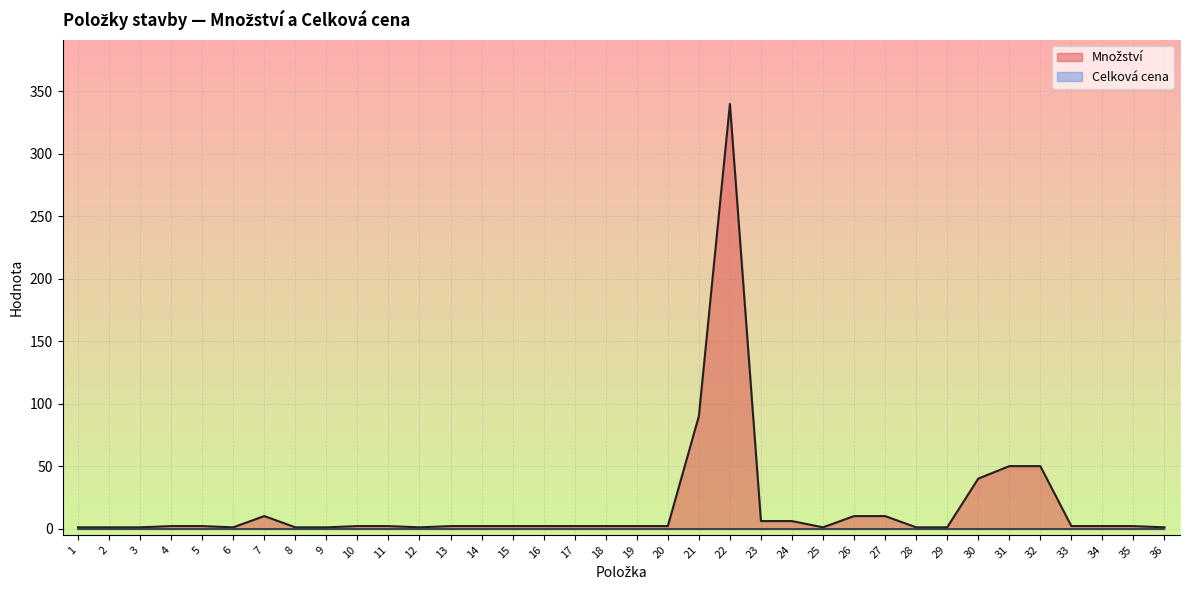

Reading right to left, extract all data points from this chart.

36=1	35=2	34=2	33=2	32=50	31=50	30=40	29=1	28=1	27=10	26=10	25=1	24=6	23=6	22=340	21=90	20=2	19=2	18=2	17=2	16=2	15=2	14=2	13=2	12=1	11=2	10=2	9=1	8=1	7=10	6=1	5=2	4=2	3=1	2=1	1=1